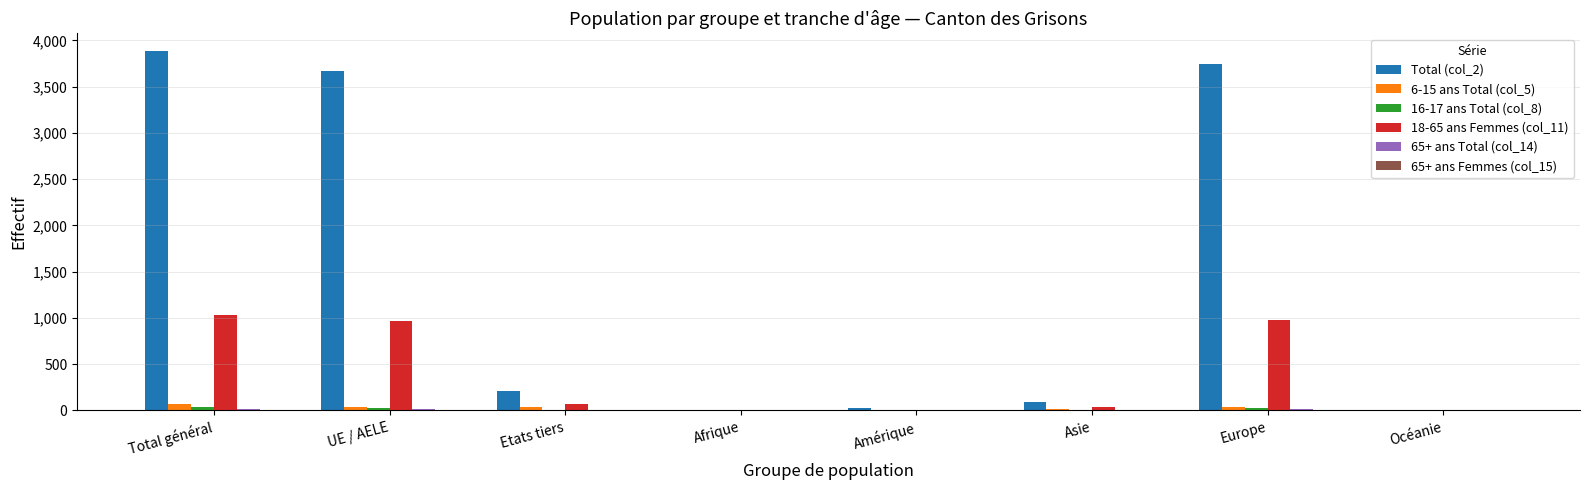

Does the chart contain stacked bars?

No